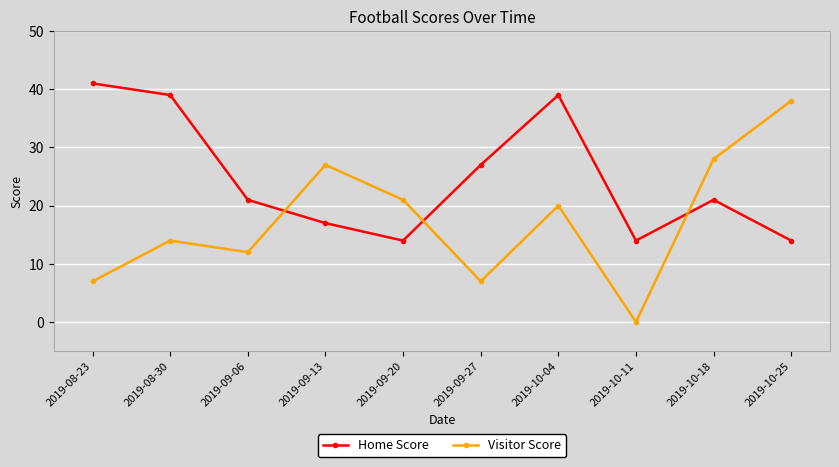

The Home Score series shows 14 at 2019-09-20. True or false?

True